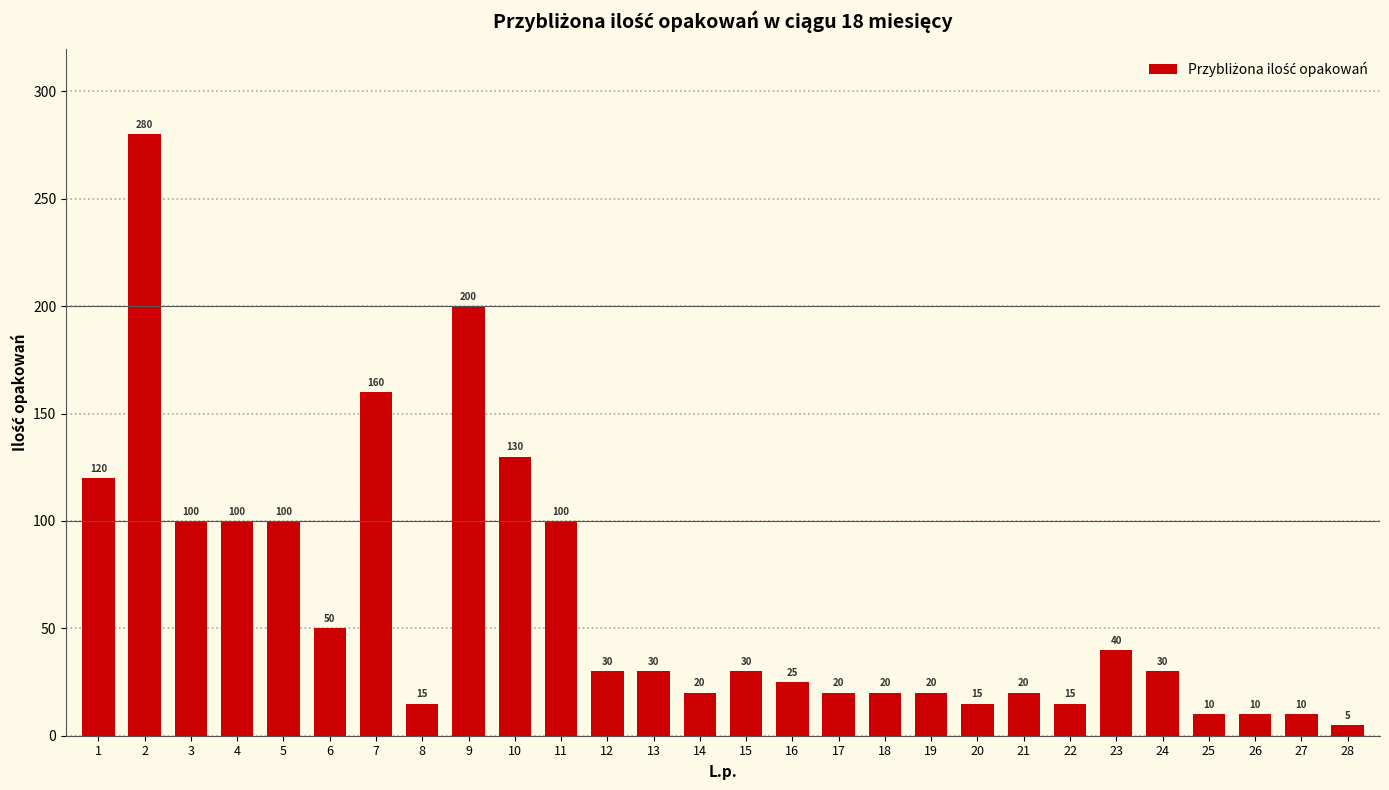

At which category does the chart reach its minimum across all series?

28